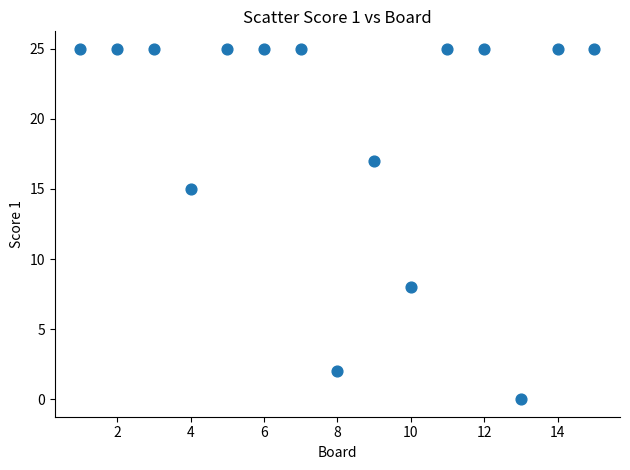

What Y value in the scatter plot is closest to 12?

15